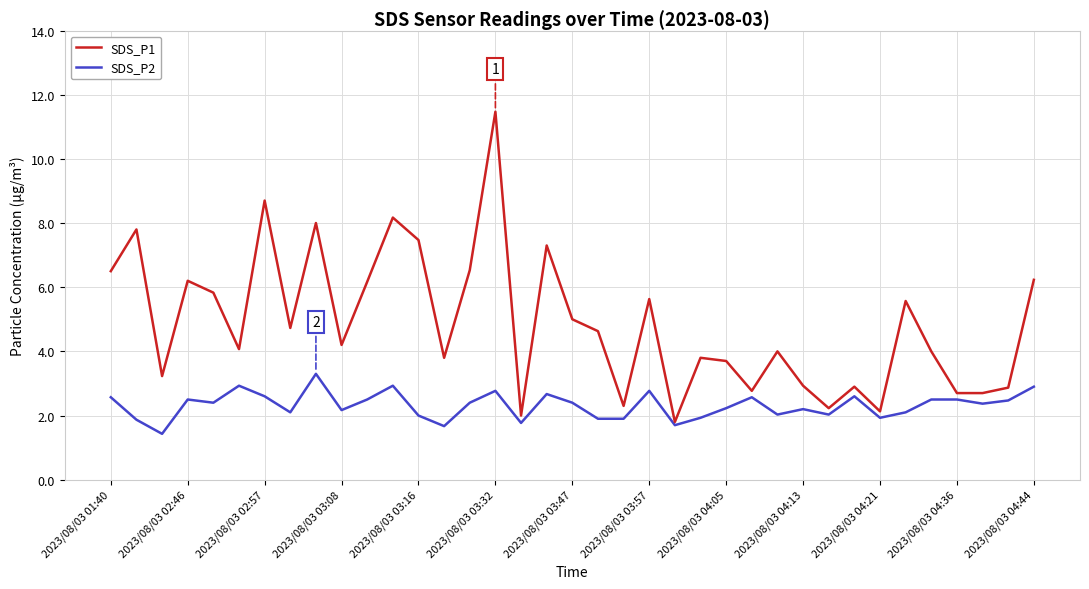

Does the chart display data point markers on the line(s)?

No